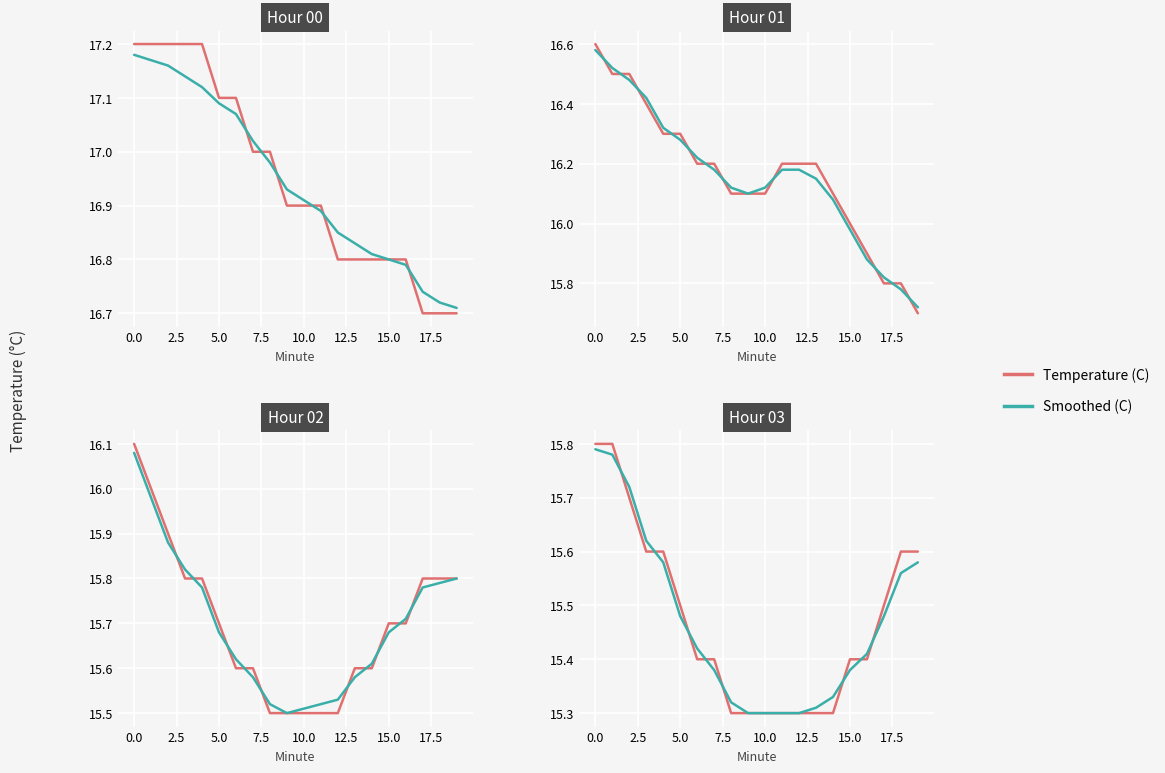

Is this an area chart (filled region under the line)?

No